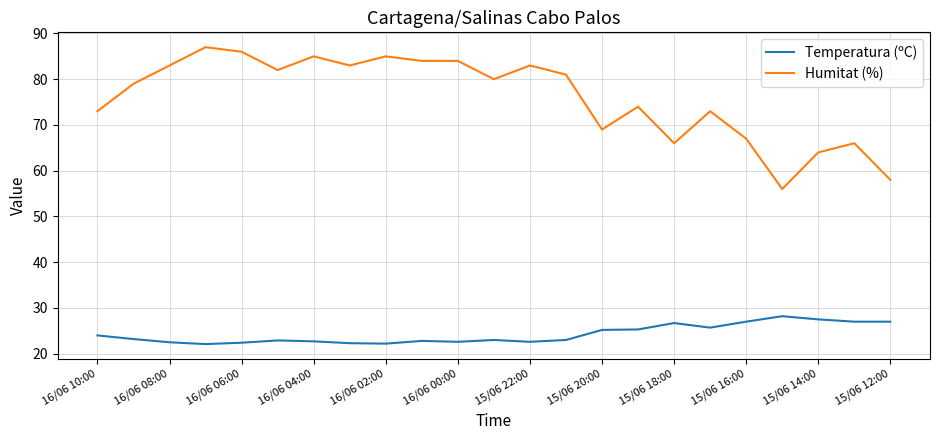

True or false: Temperatura (ºC) and Humitat (%) intersect in this chart.

False